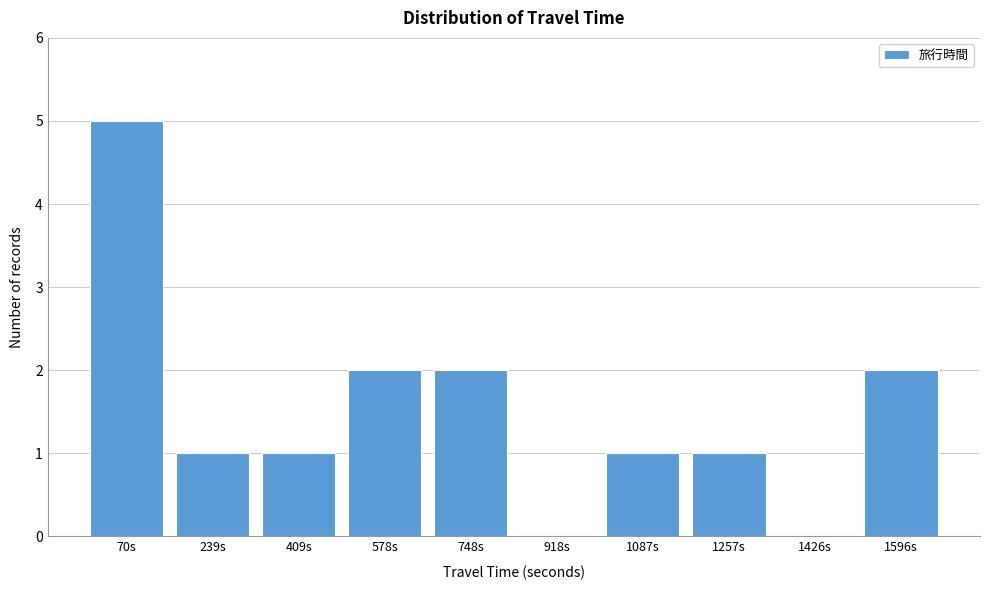

Reading right to left, transcribe all the data shown in this chart.

1596s=2	1426s=0	1257s=1	1087s=1	918s=0	748s=2	578s=2	409s=1	239s=1	70s=5